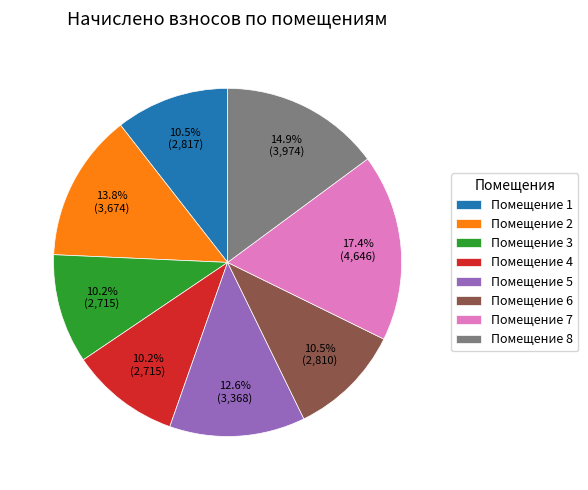

Count the number of slices in the pie.

8